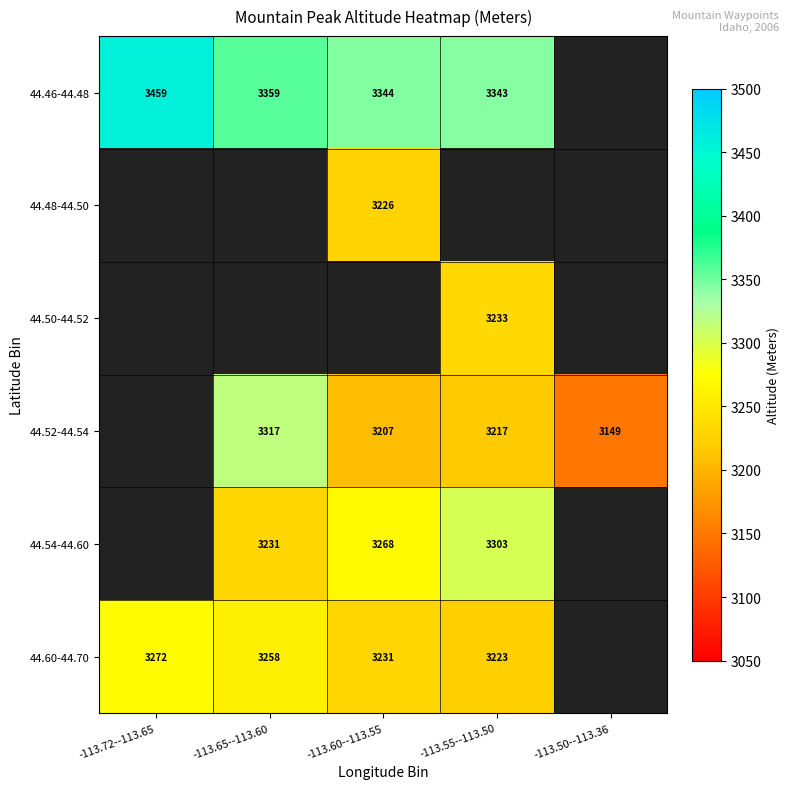

The value of 44.48-44.50 at -113.60--113.55 is 3226. True or false?

True